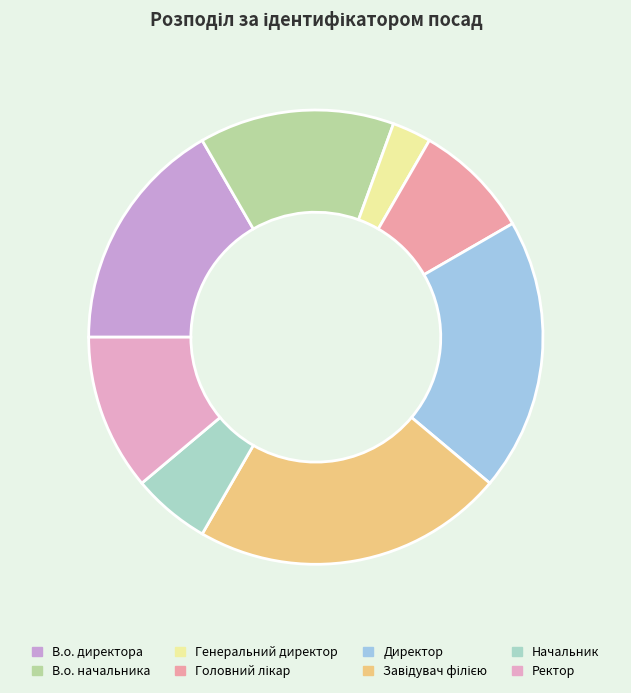

To the nearest percent, what portion does В.о. начальника represent?

14%